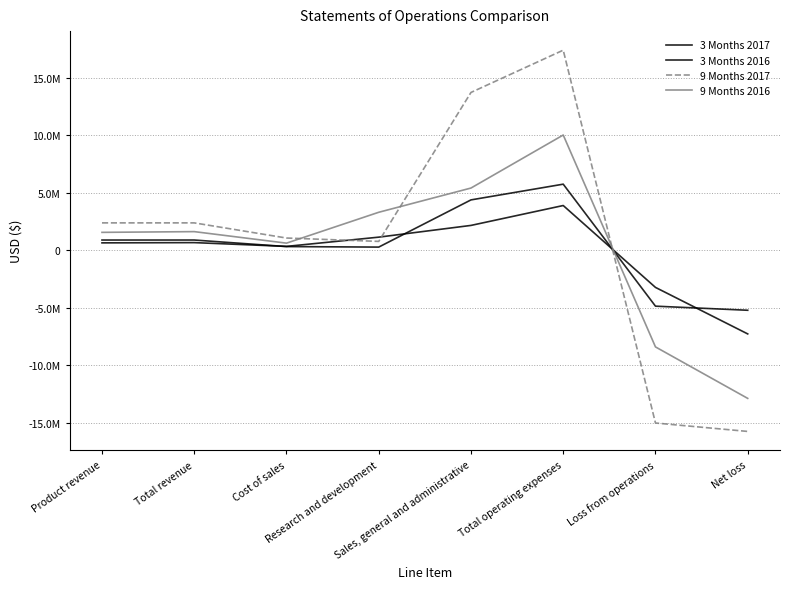

Does the chart have visible grid lines?

Yes